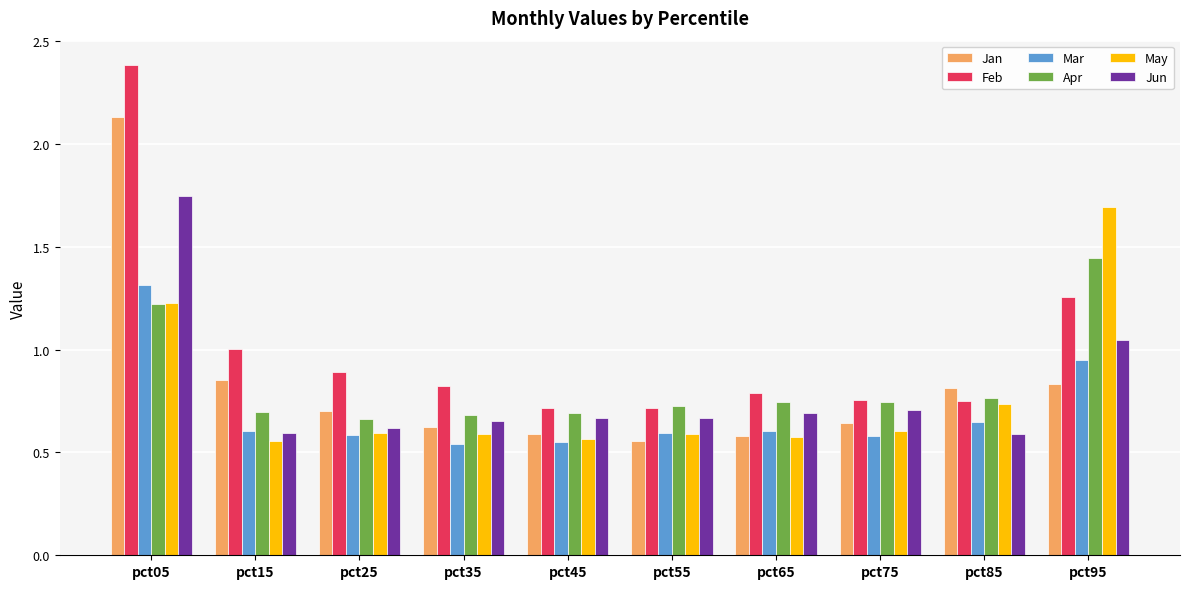

Which category has the highest value in the Jun series?

pct05